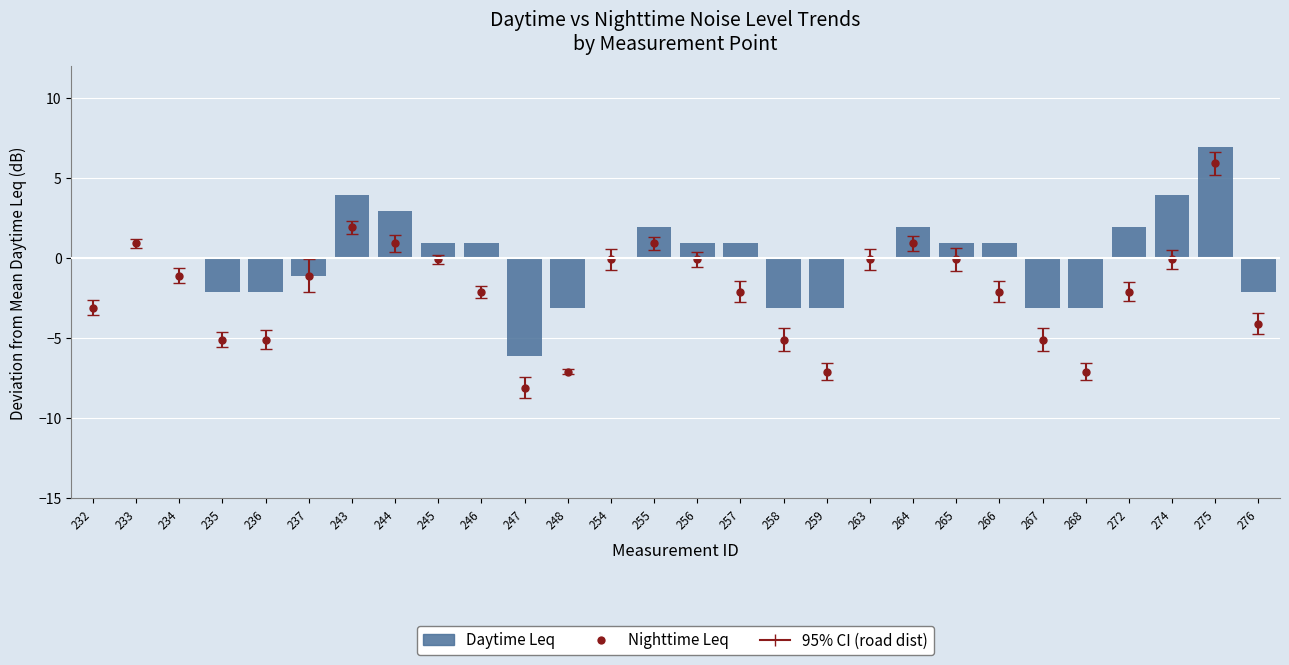

At which label is the value closest to 0?

232